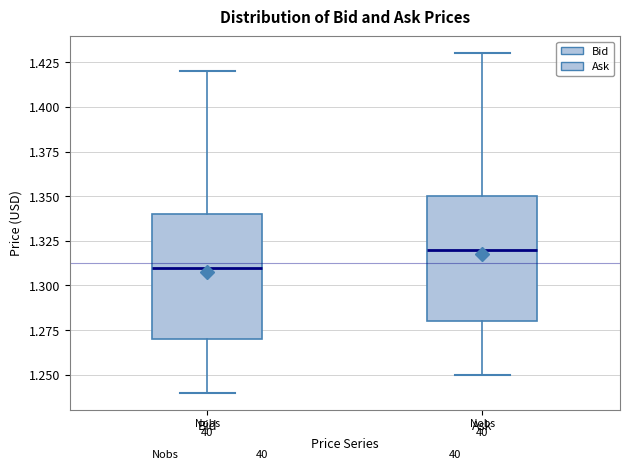

Where does the median line of the box for Bid sit on the y-axis? The values are not printed on the chart, so give them approximately, as read against the axis.

1.31